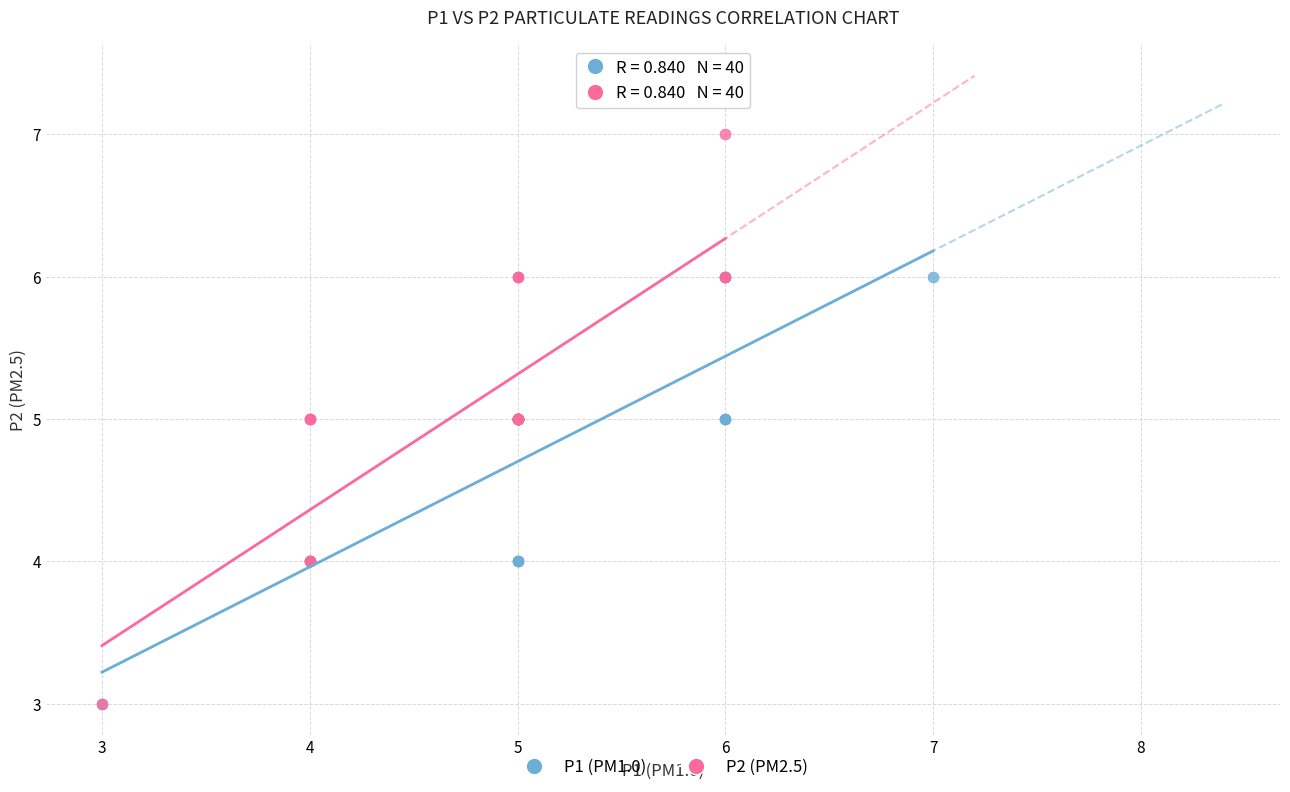

Which series reaches the maximum Y coordinate?

P2 (PM2.5)